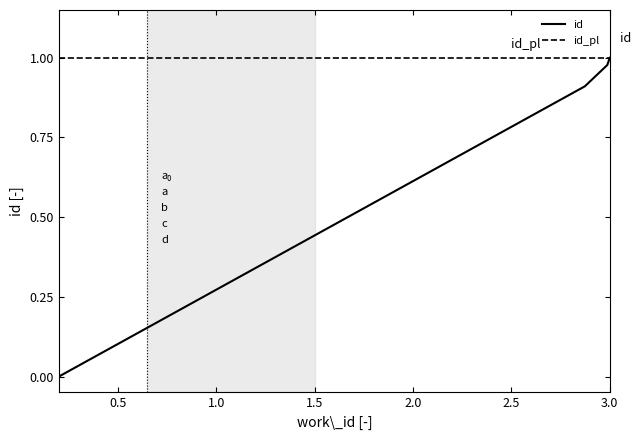

True or false: id has more than 2 interior local peaks.

False